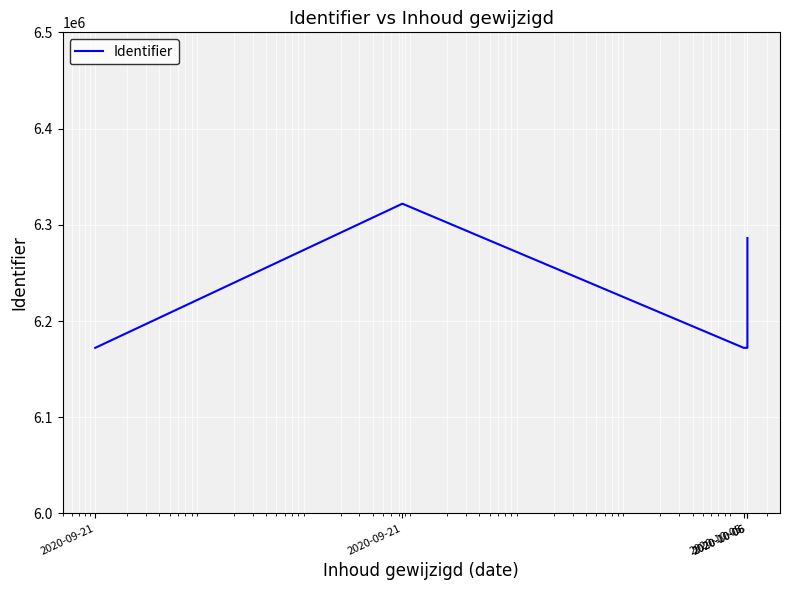

Reading left to right, list all the values displayed in this chart.

6172131	6321929	6172134	6172133	6286251